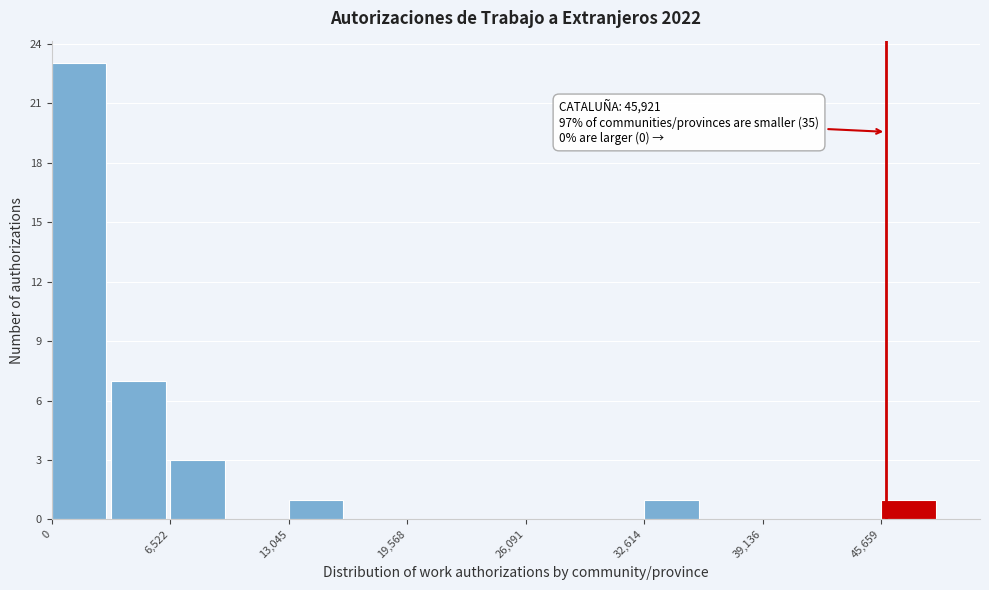

Around what value on the x-axis is the tallest bar? Give the approximate position of its centre, as read against the axis.

2000